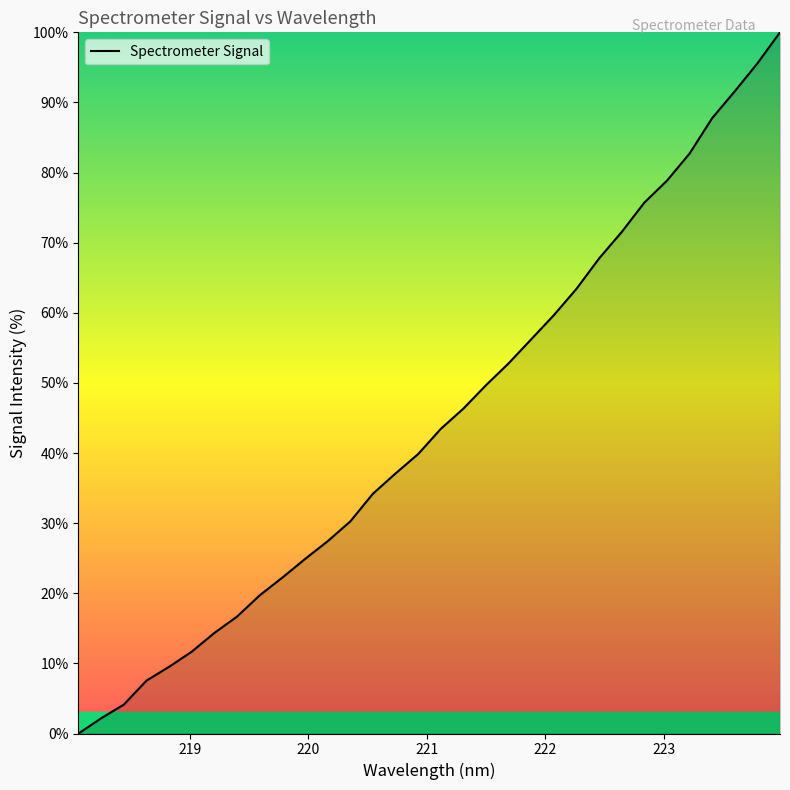

What is the difference between the maximum and minimum values?

100.0